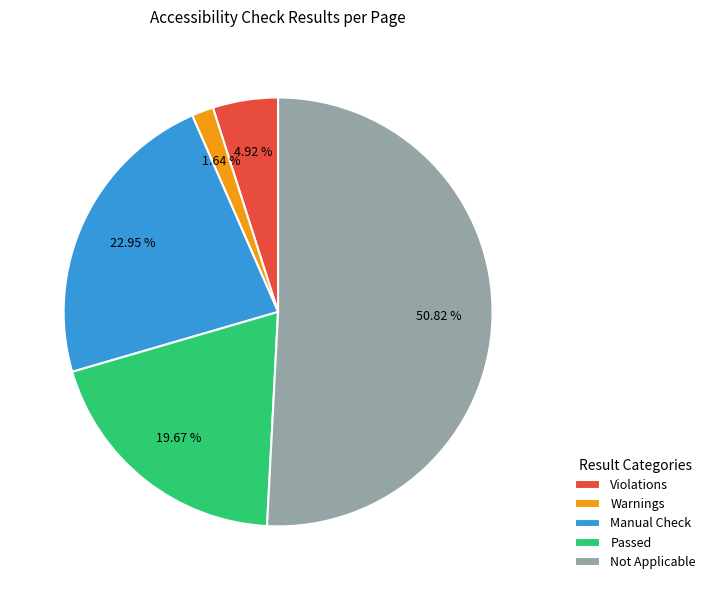

To the nearest percent, what is the combined percentage of Warnings and Manual Check?

25%